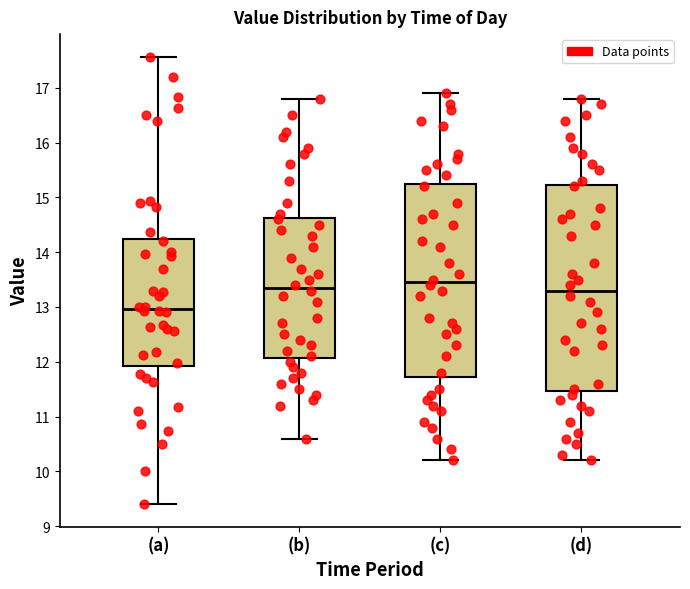

Reading left to right, transcribe this box plot: for each box, give where its median line is, the range the box spans, and where its two whiskers end, as read against the y-axis. The values are not printed on the chart, so give them approximately, as read against the axis.

(a): median 13.0, box 11.9 to 14.2, whiskers 9.4 to 17.6
(b): median 13.4, box 12.1 to 14.6, whiskers 10.6 to 16.8
(c): median 13.5, box 11.7 to 15.3, whiskers 10.2 to 16.9
(d): median 13.3, box 11.5 to 15.2, whiskers 10.2 to 16.8